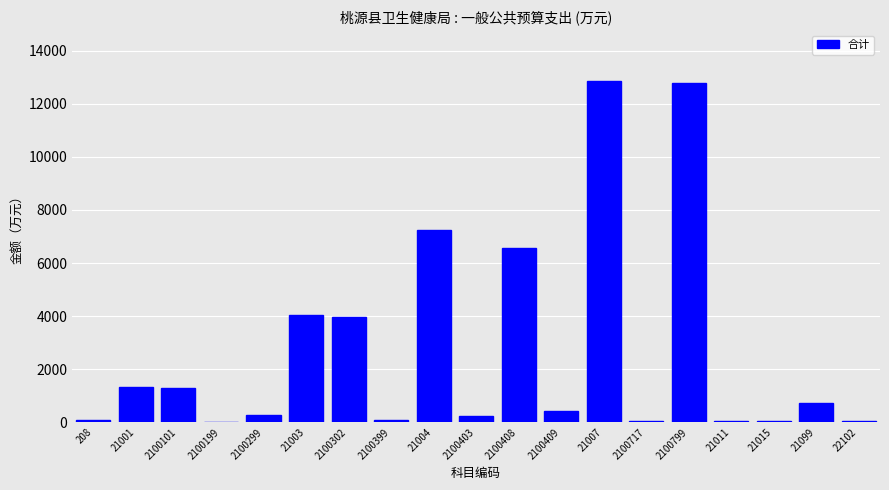

What is the greatest value displayed?

12843.0